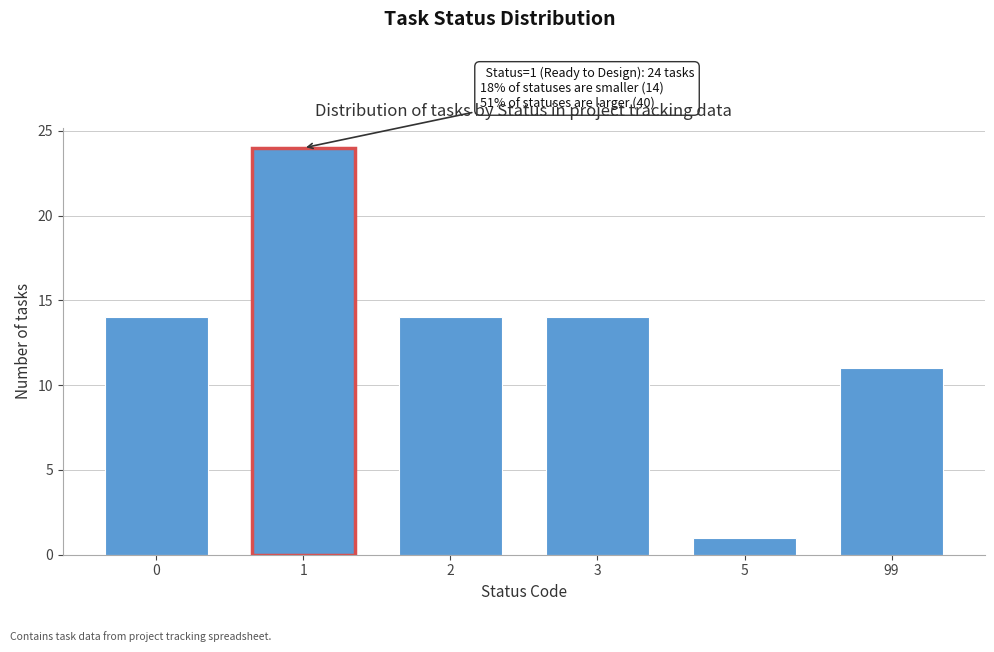

Reading left to right, what are all the values shown in this chart?

14	24	14	14	1	11